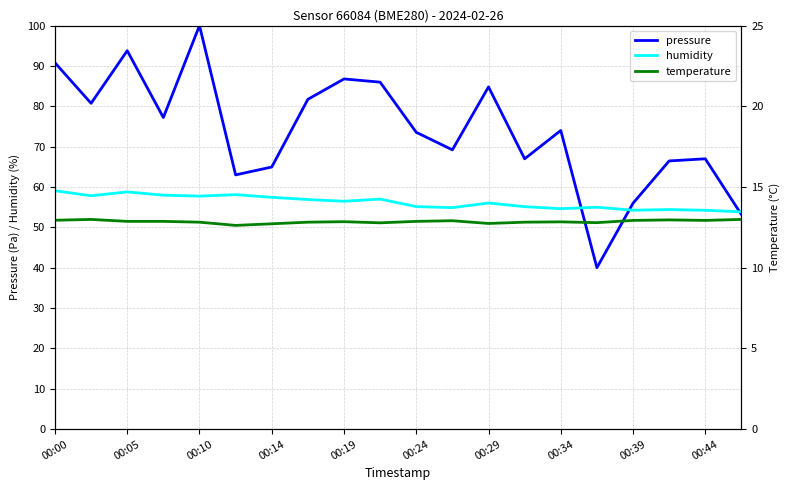

True or false: humidity and temperature cross at least once.

False